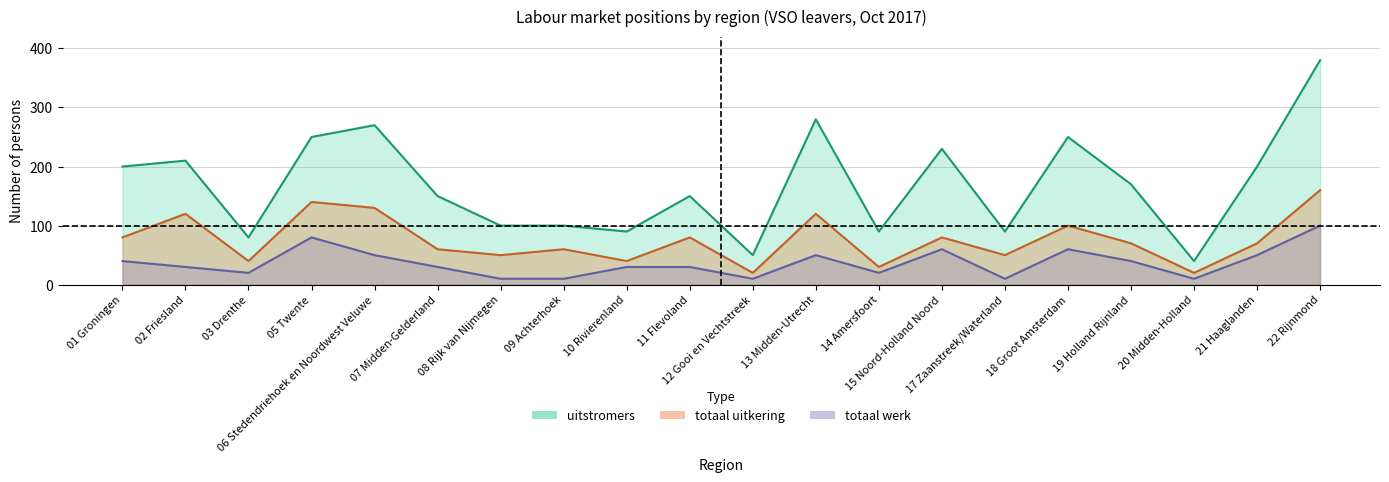

True or false: totaal uitkering and totaal werk cross at least once.

False